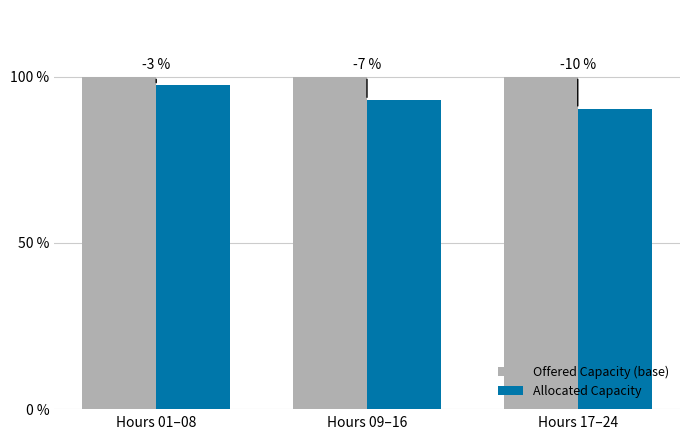

At which category does the chart reach its peak across all series?

Hours 01–08